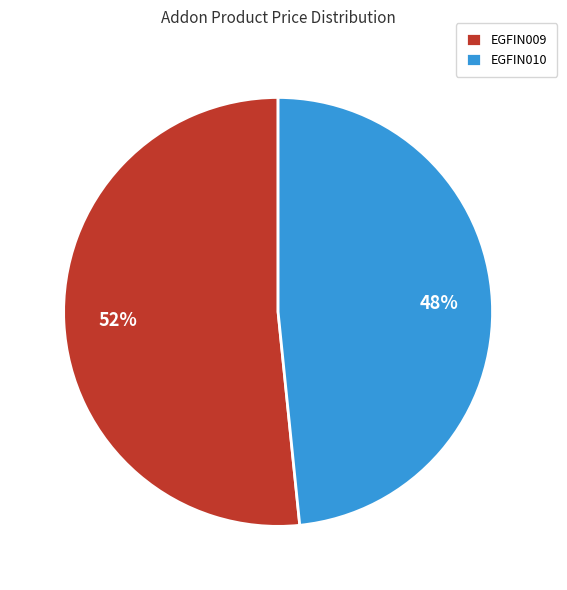

Count the number of slices in the pie.

2